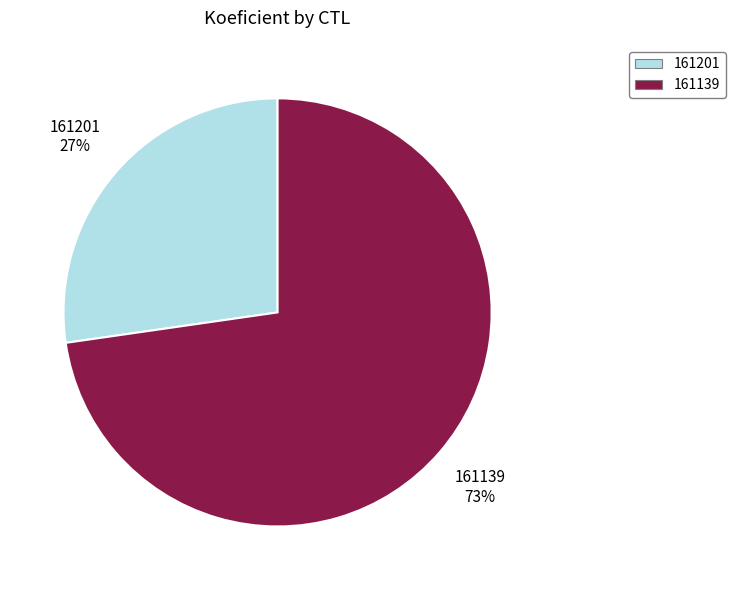

Which has a higher value, 161201 or 161139?

161139